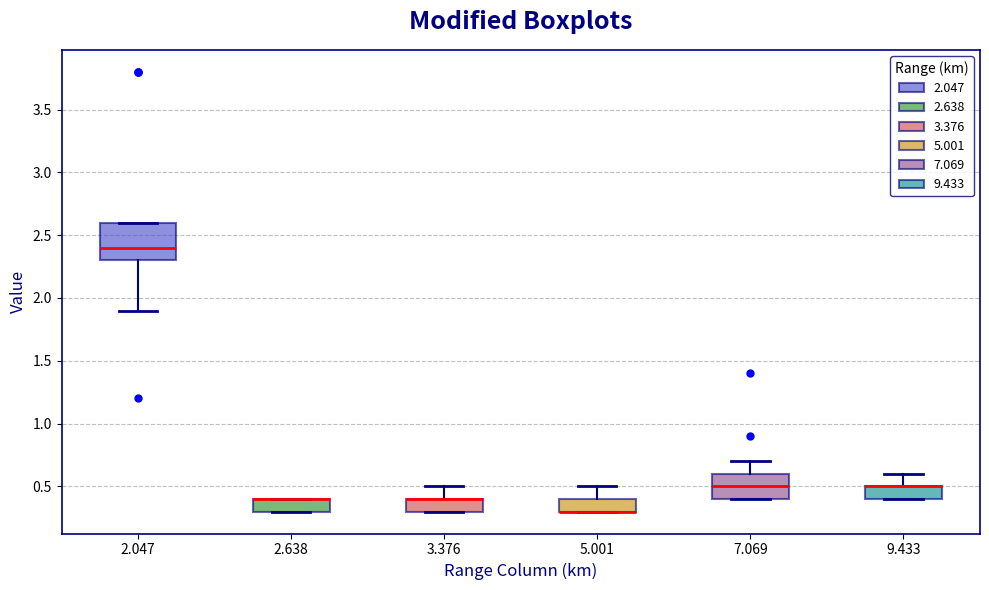

Reading left to right, read every box against the y-axis: the position of its median line, the range the box covers, and the ends of its whiskers. The values are not printed on the chart, so give them approximately, as read against the axis.

2.047: median 2.4, box 2.3 to 2.6, whiskers 1.9 to 2.6
2.638: median 0.4 (drawn on the box's upper edge), box 0.3 to 0.4, whiskers 0.3 to 0.4
3.376: median 0.4 (drawn on the box's upper edge), box 0.3 to 0.4, whiskers 0.3 to 0.5
5.001: median 0.3 (drawn on the box's lower edge), box 0.3 to 0.4, whiskers 0.3 to 0.5
7.069: median 0.5, box 0.4 to 0.6, whiskers 0.4 to 0.7
9.433: median 0.5 (drawn on the box's upper edge), box 0.4 to 0.5, whiskers 0.4 to 0.6